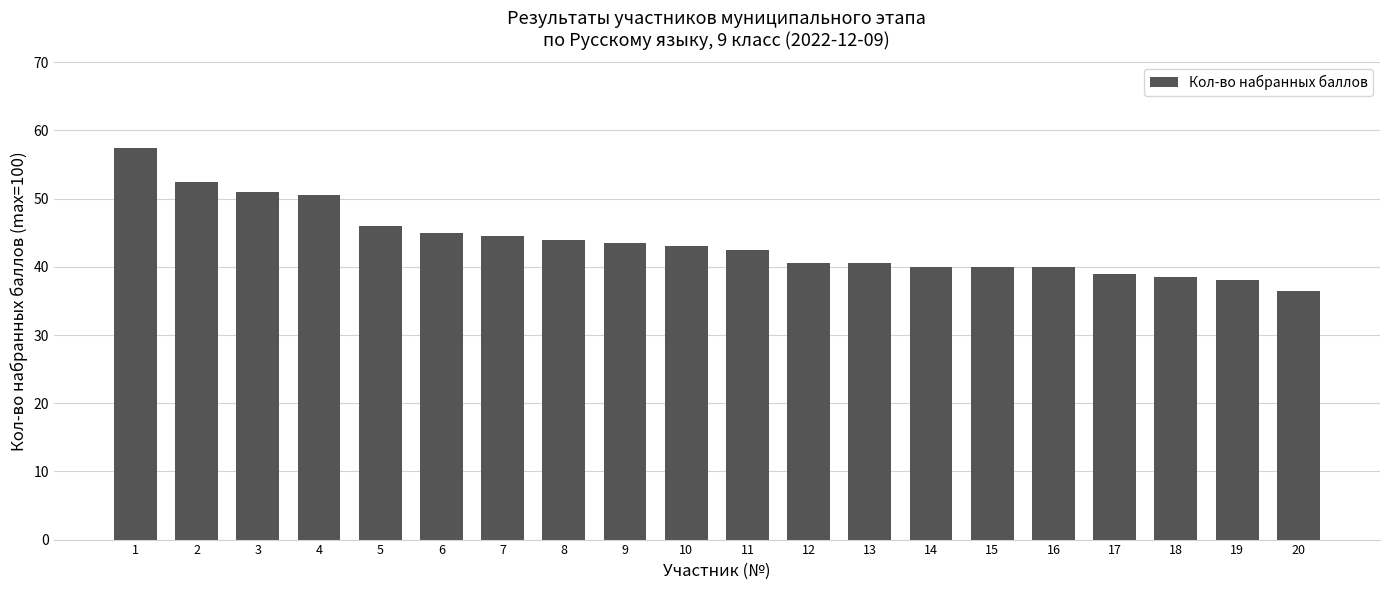

Are the bars horizontal?

No